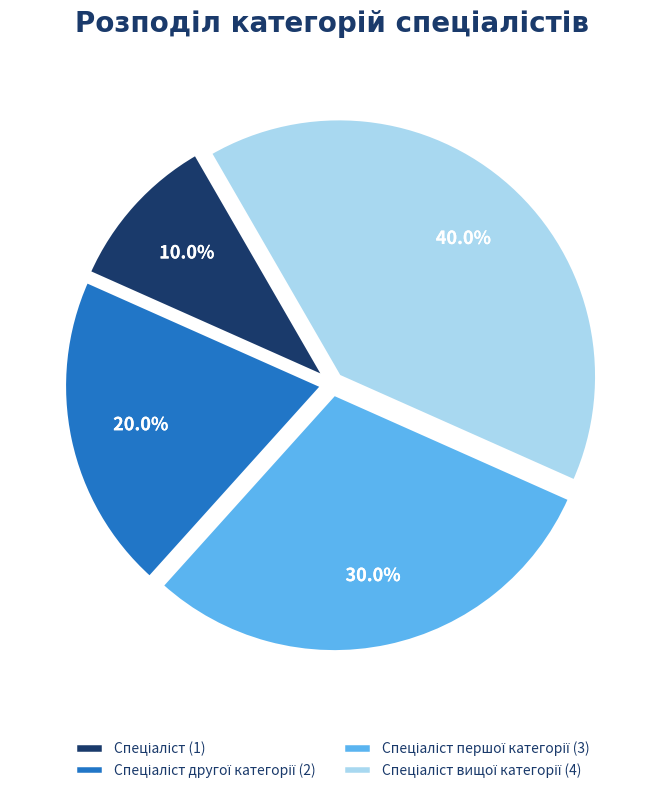

Does any single category account for the majority?

No